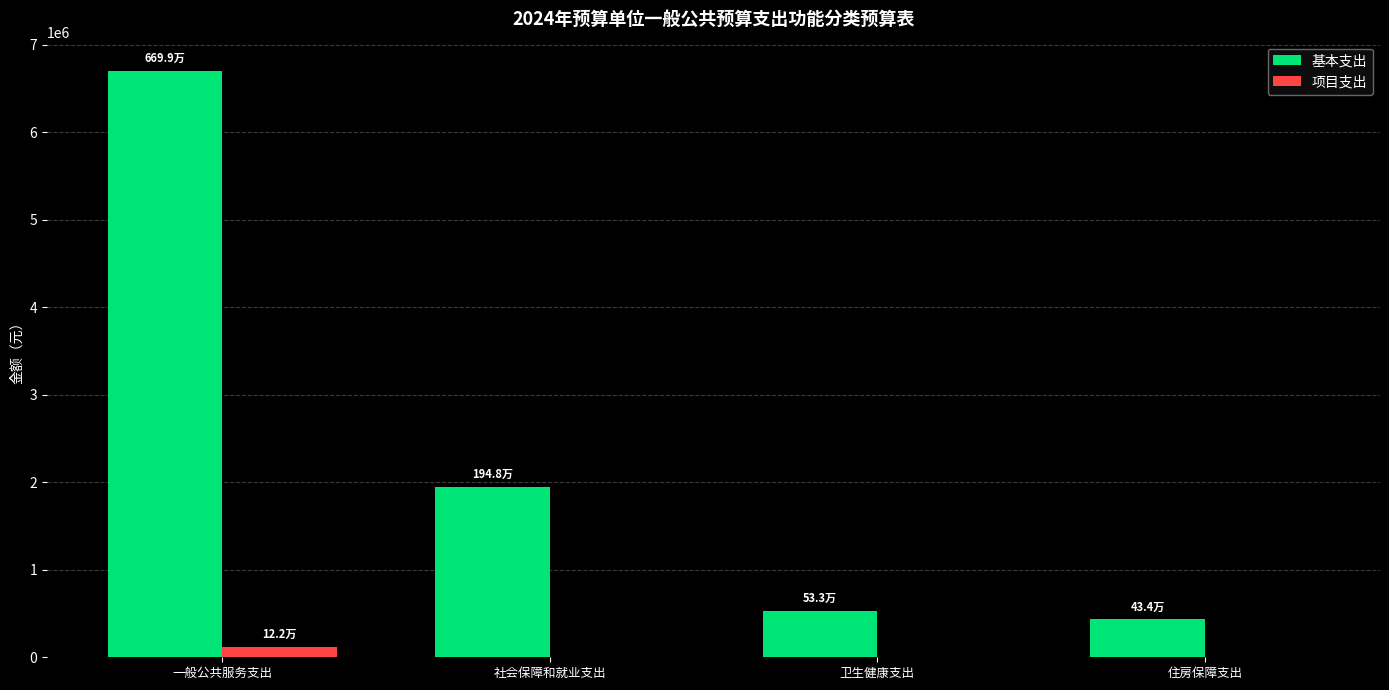

The value of 基本支出 at 住房保障支出 is 114219.1. True or false?

False